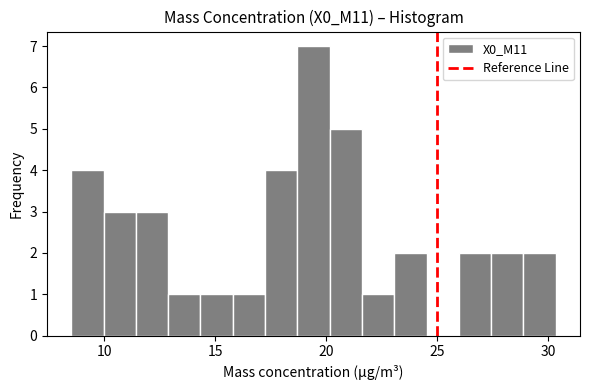

Around what value on the x-axis is the tallest bar? Give the approximate position of its centre, as read against the axis.

19.5